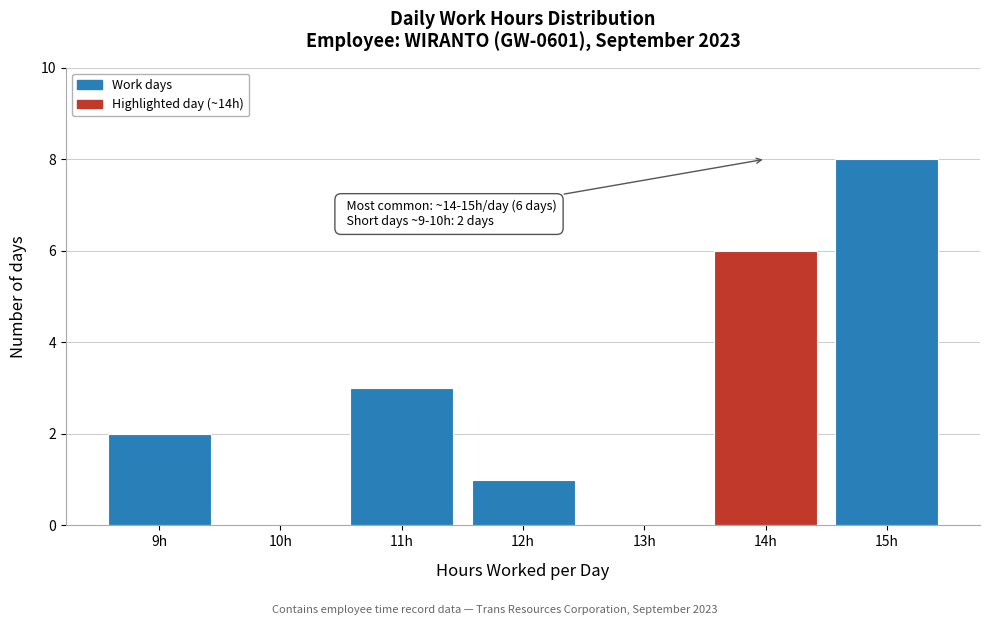

Reading left to right, extract all data points from this chart.

9h=2	10h=0	11h=3	12h=1	13h=0	14h=6	15h=8